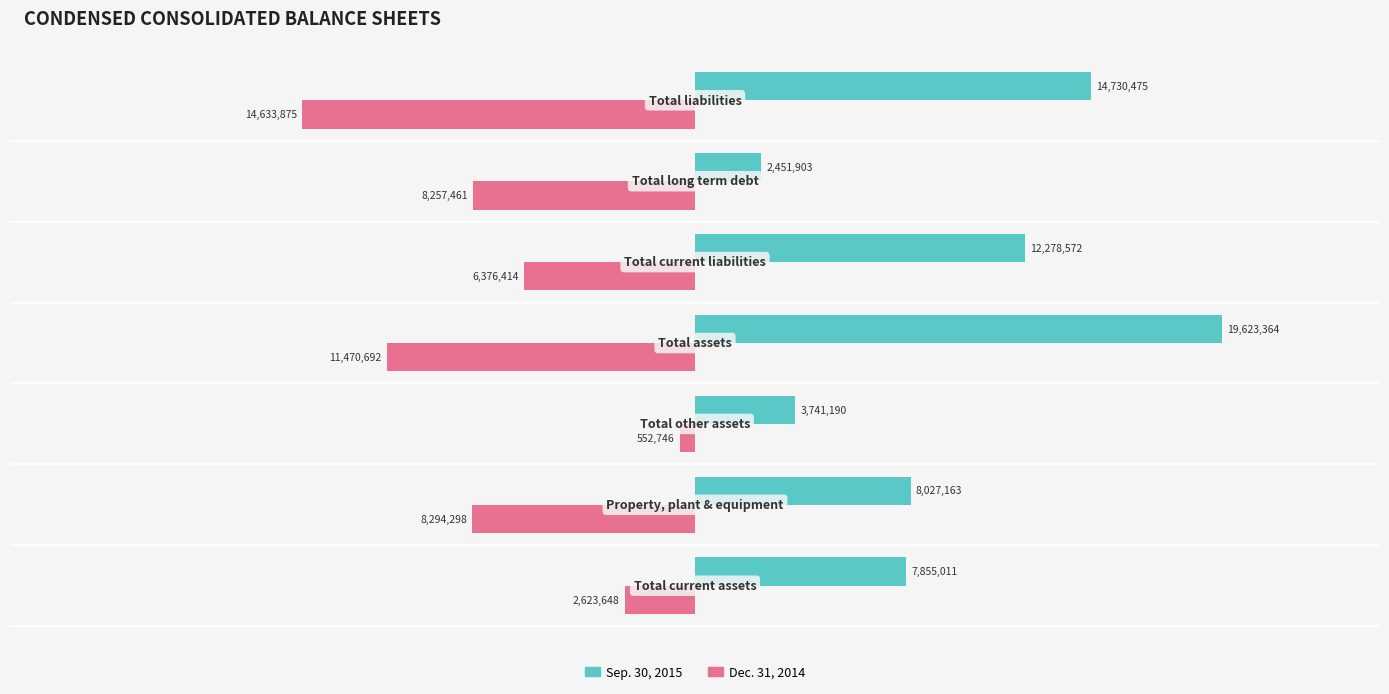

What is the average value of the Sep. 30, 2015 series?

9815383